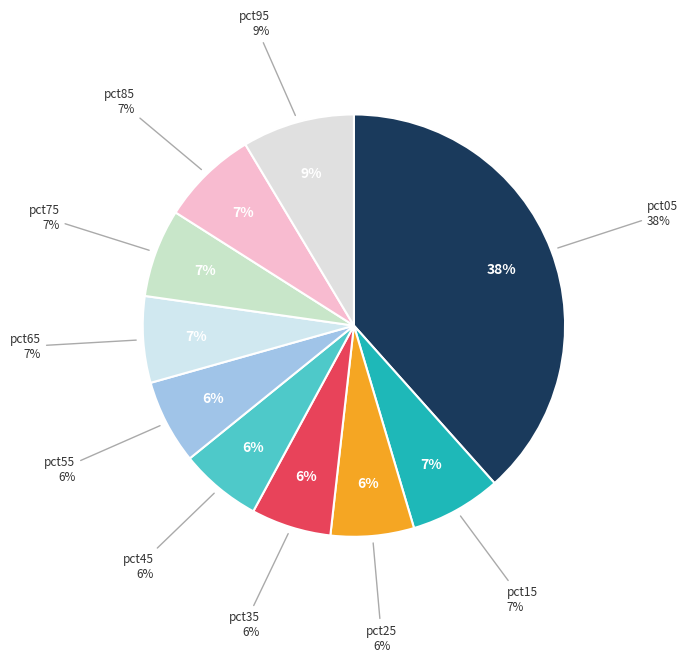

True or false: pct15 accounts for 7% of the total.

True